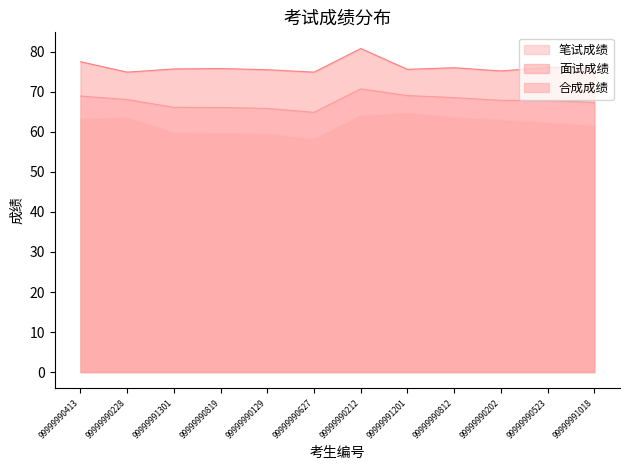

Which series has the widest spread of values?

笔试成绩